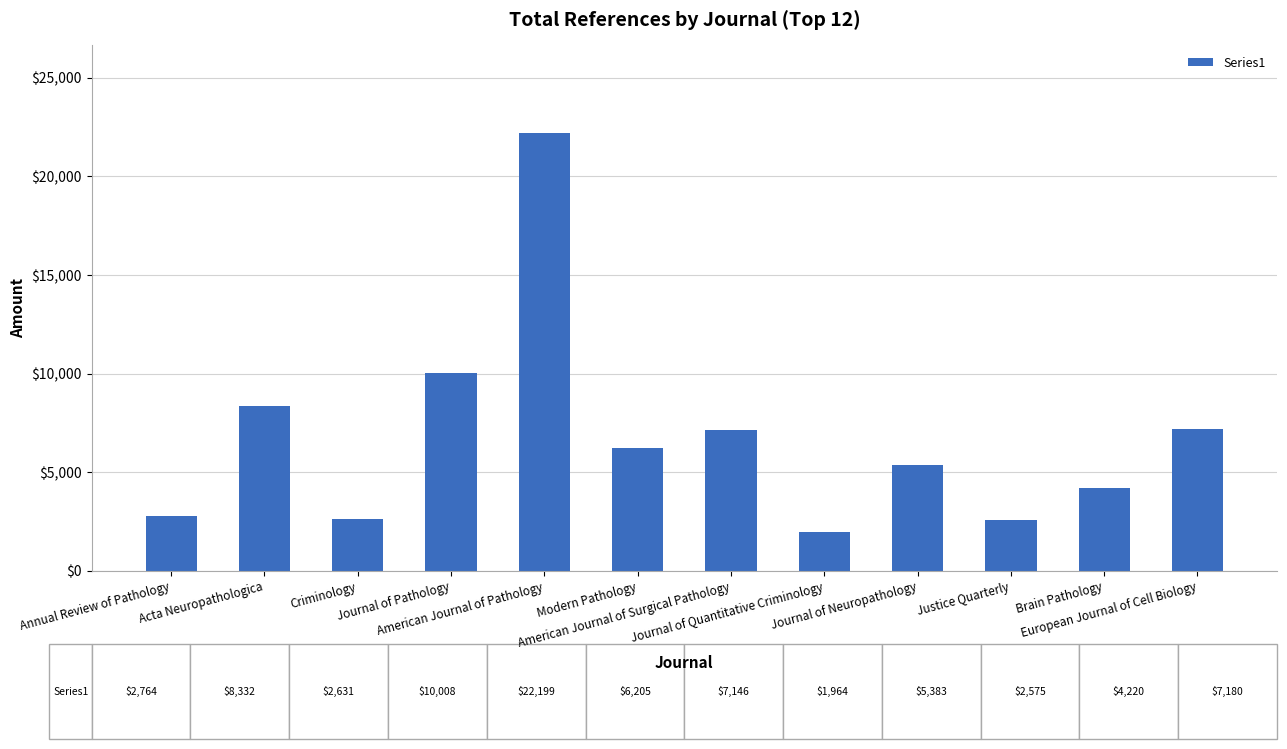

How many distinct data groups are displayed?

1